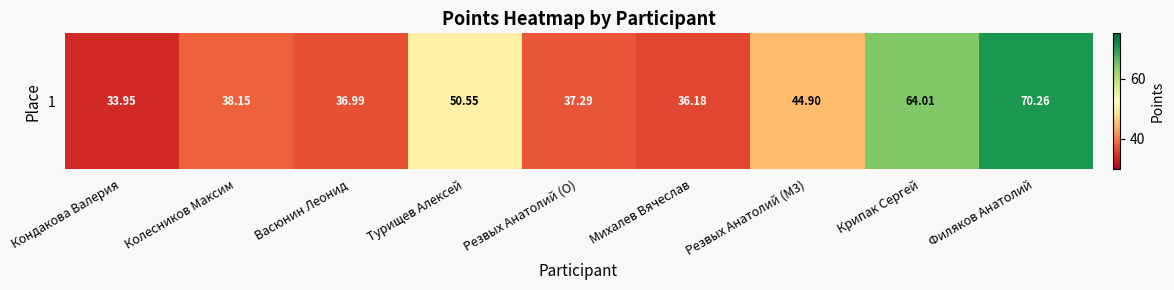

What is the change in value from Михалев Вячеслав to Резвых Анатолий (M3)?

+8.7